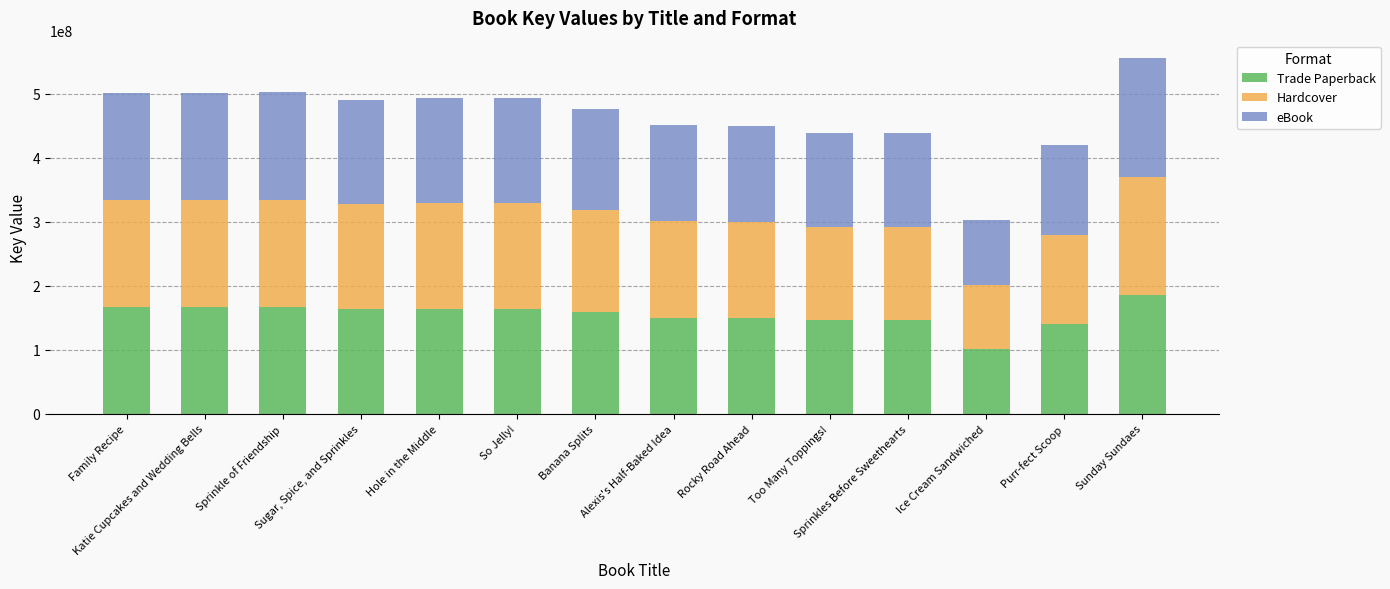

What are all the series names shown in the legend?

Trade Paperback, Hardcover, eBook